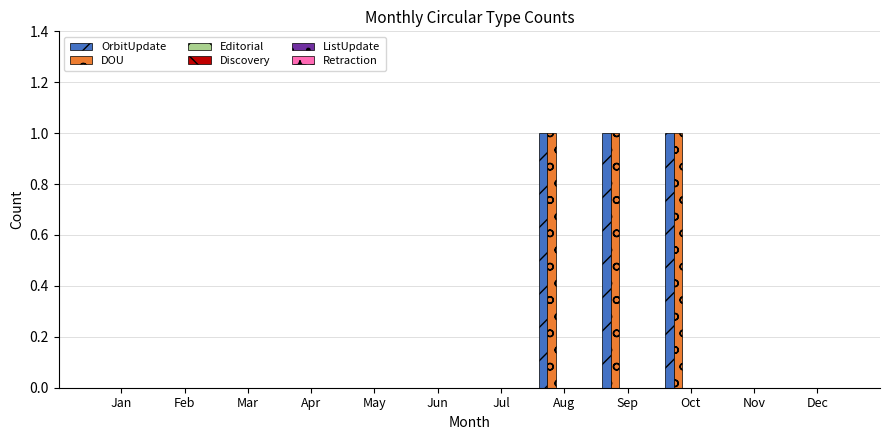

What is the sum of all DOU values?

3